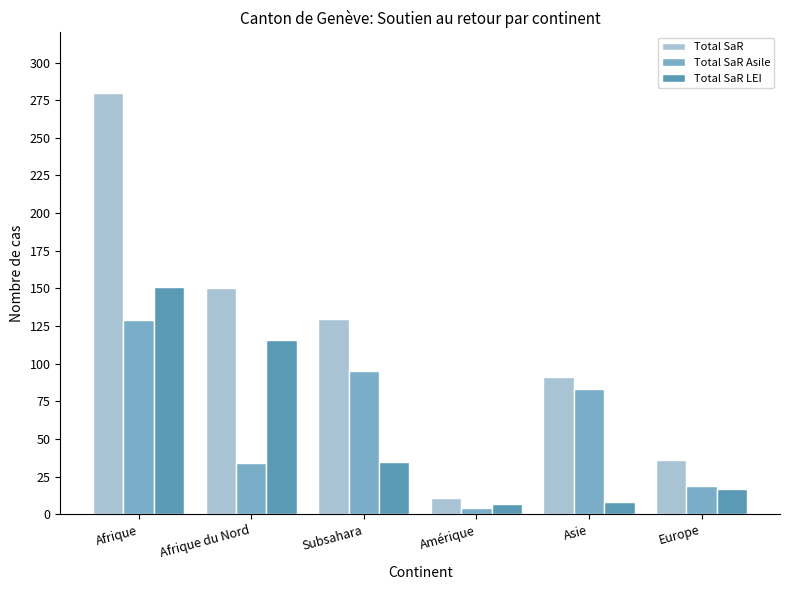

Which series has the widest spread of values?

Total SaR